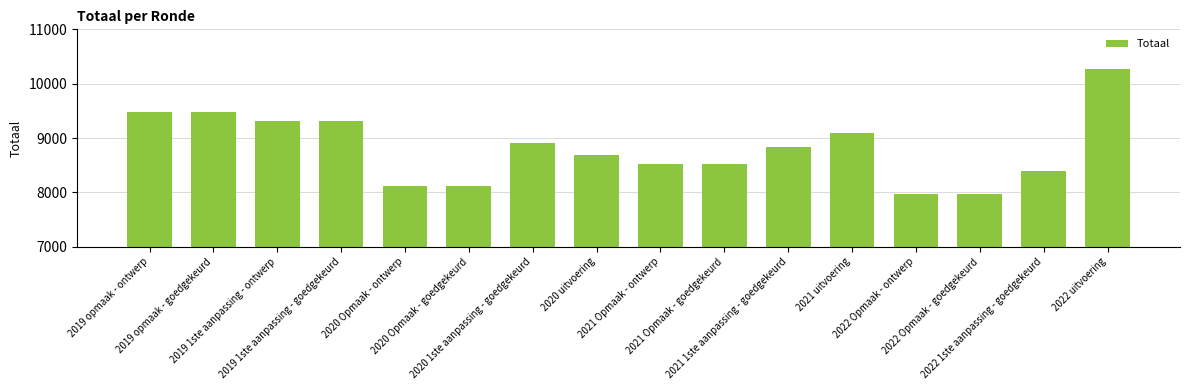

Reading right to left, list all the values displayed in this chart.

2022 uitvoering=10261	2022 1ste aanpassing - goedgekeurd=8392	2022 Opmaak - goedgekeurd=7964	2022 Opmaak - ontwerp=7964	2021 uitvoering=9099	2021 1ste aanpassing - goedgekeurd=8835	2021 Opmaak - goedgekeurd=8514	2021 Opmaak - ontwerp=8514	2020 uitvoering=8679	2020 1ste aanpassing - goedgekeurd=8904	2020 Opmaak - goedgekeurd=8119	2020 Opmaak - ontwerp=8119	2019 1ste aanpassing - goedgekeurd=9307	2019 1ste aanpassing - ontwerp=9307	2019 opmaak - goedgekeurd=9471	2019 opmaak - ontwerp=9471